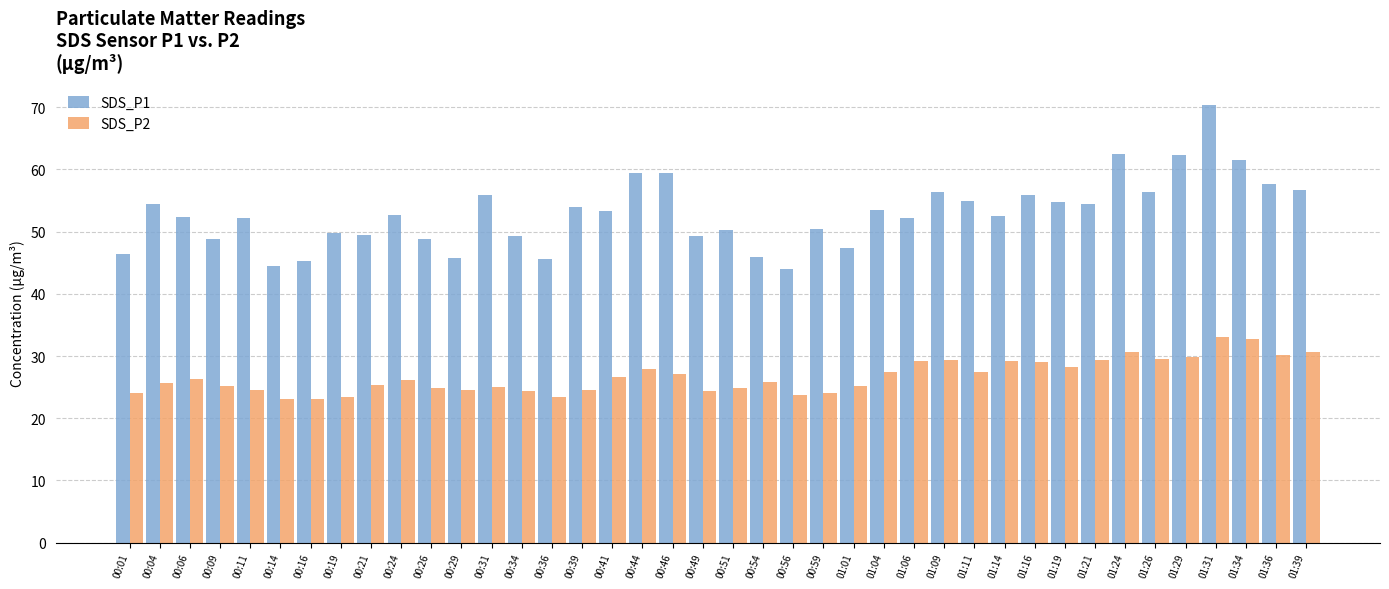

The value of SDS_P2 at 00:26 is 6.6. True or false?

False